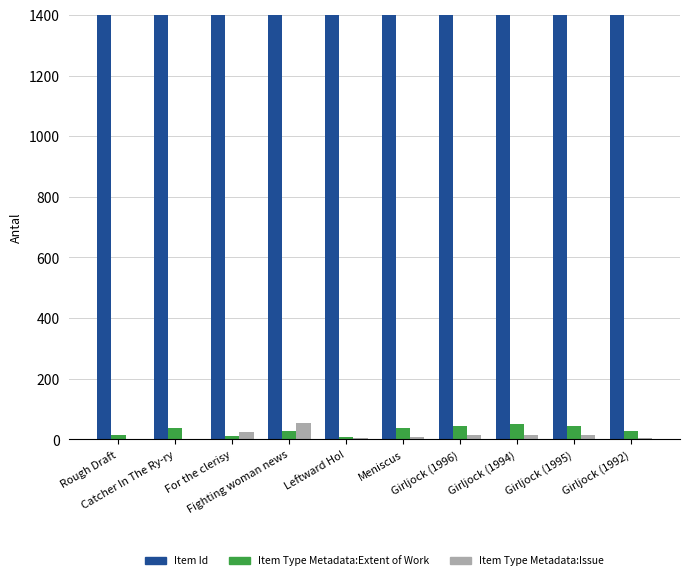

What is the label of the 5th bar from the right?

Meniscus